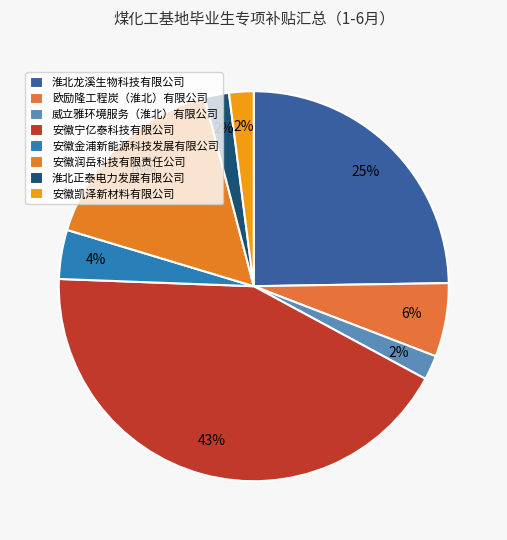

To the nearest percent, what is the difference between the 威立雅环境服务（淮北）有限公司 and 安徽金浦新能源科技发展有限公司 slice percentages?

2%